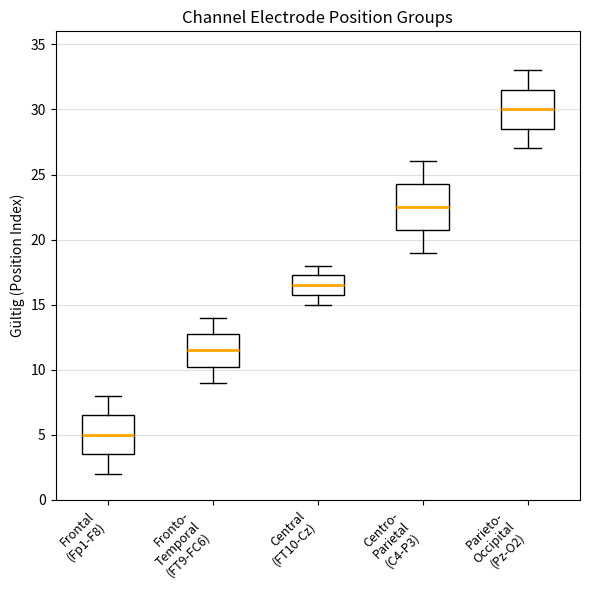

Where does the upper whisker of the box for Central (FT10-Cz) end on the y-axis? The values are not printed on the chart, so give them approximately, as read against the axis.

18.0